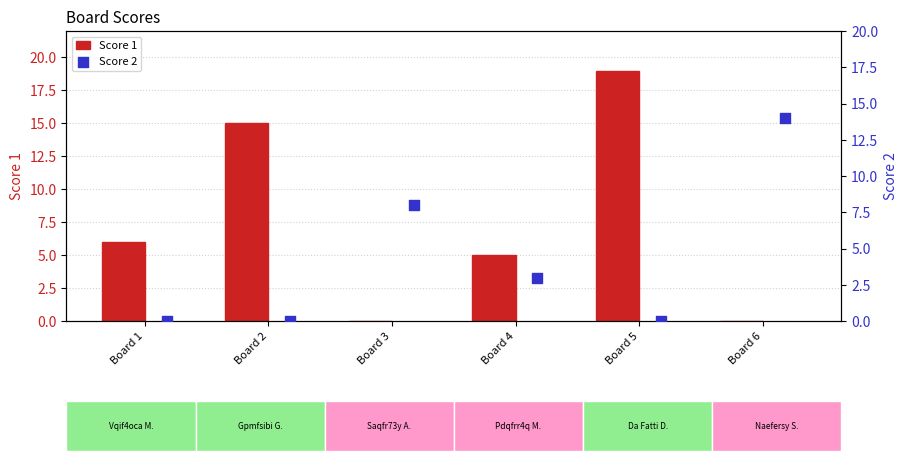

Which series contains the lowest Y value?

Score 1